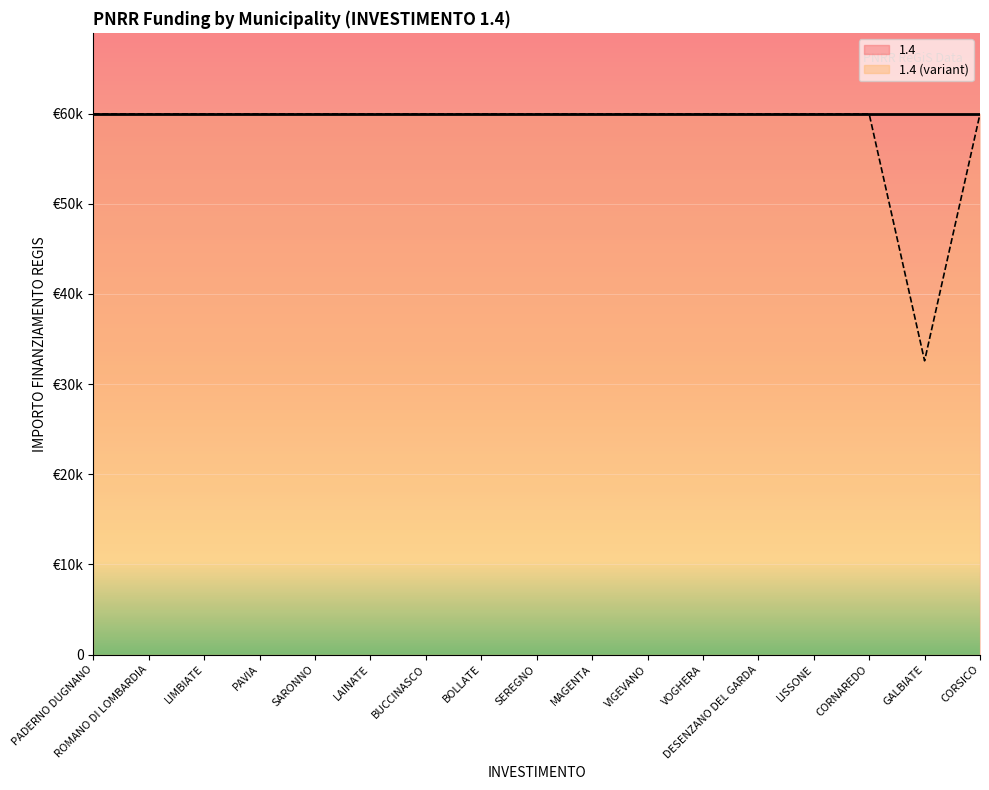

Is the value of 1.4 (variant) line at LAINATE greater than the value of 1.4 line at LISSONE?

No